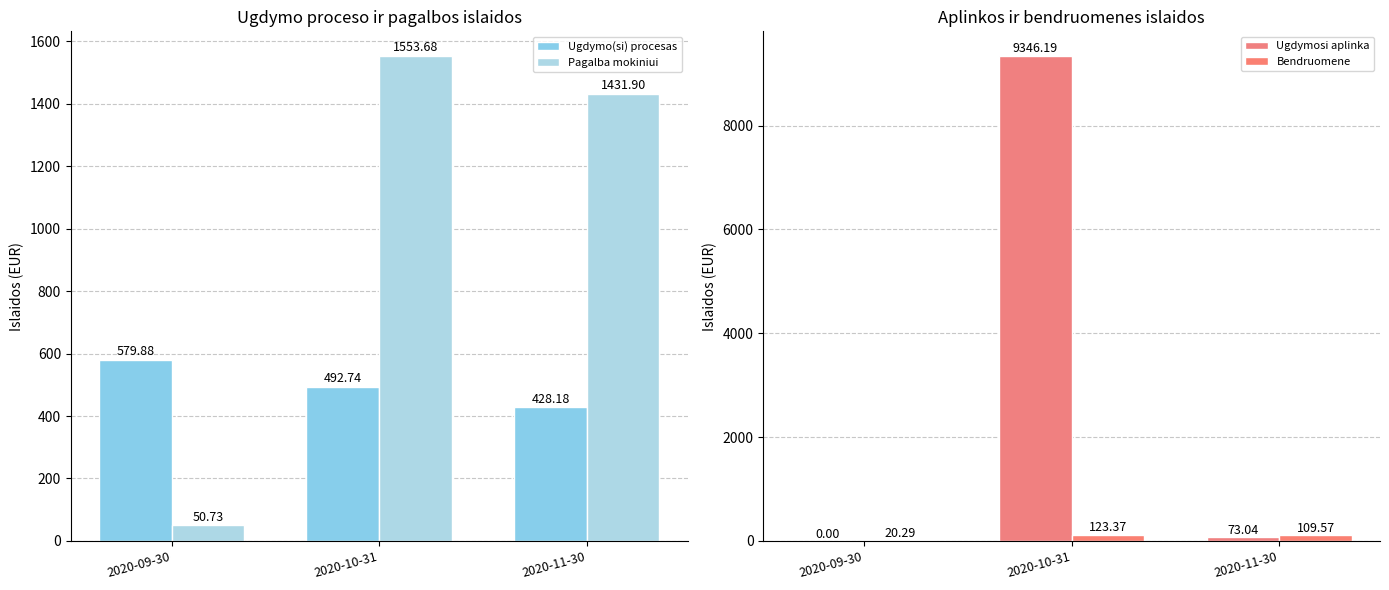

At how many categories does at least one series exceed 4842?

1